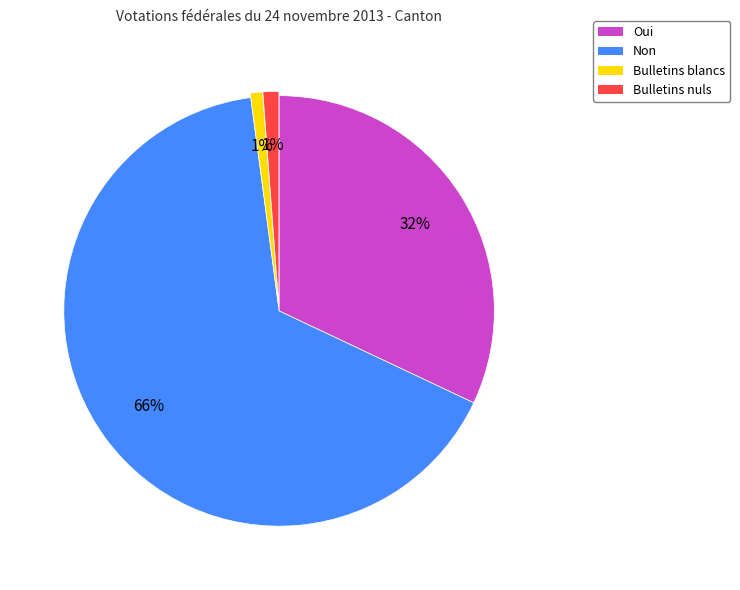

Is there any slice that represents more than half of the pie?

Yes